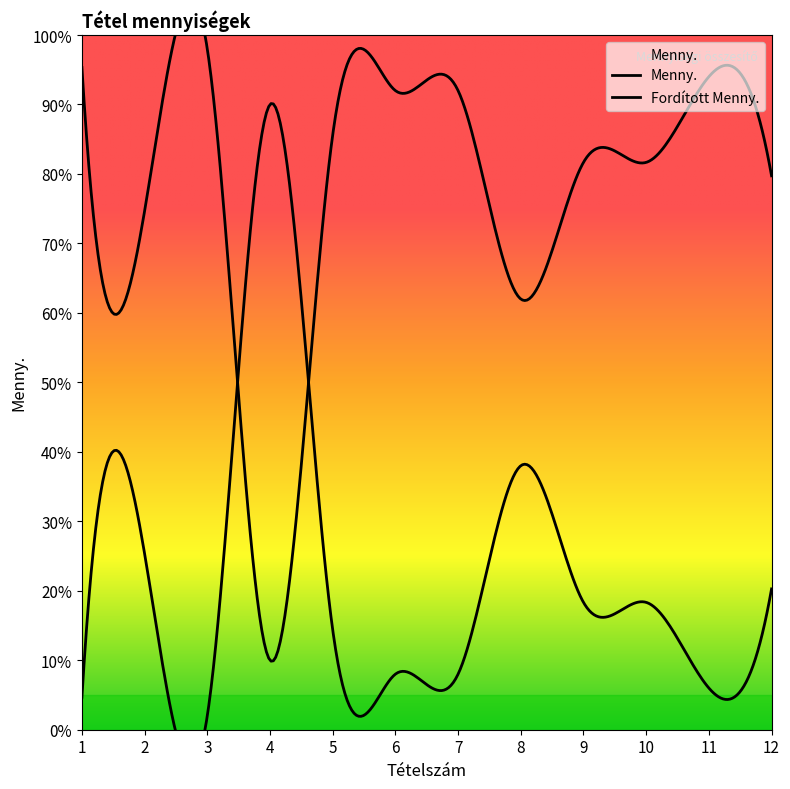

At which category is the sum across all series the highest?

4